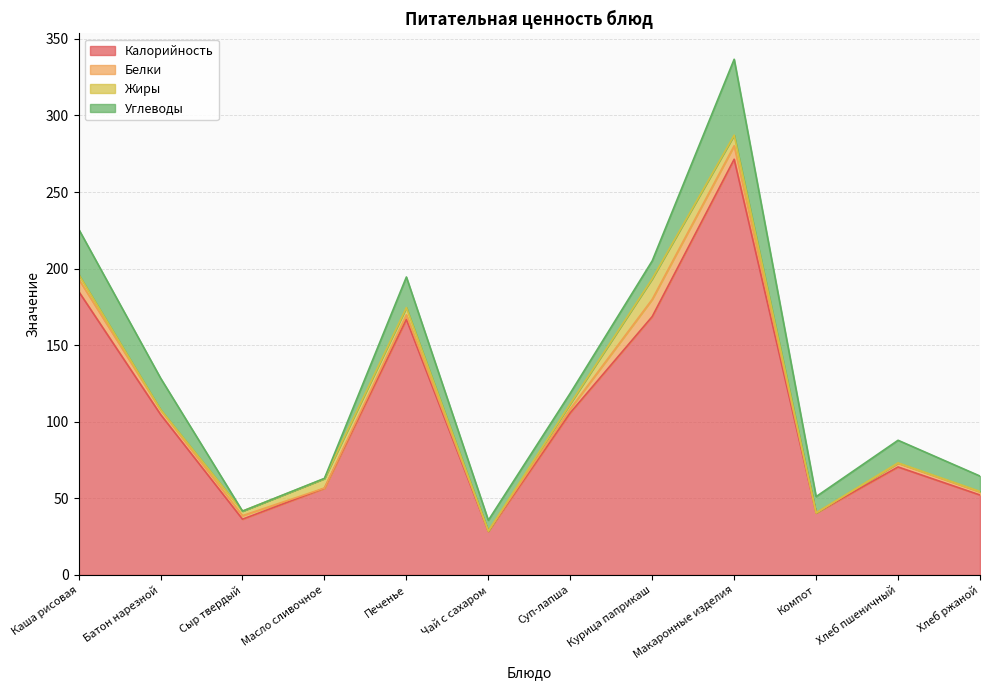

Which category has the lowest value across all series?

Чай с сахаром